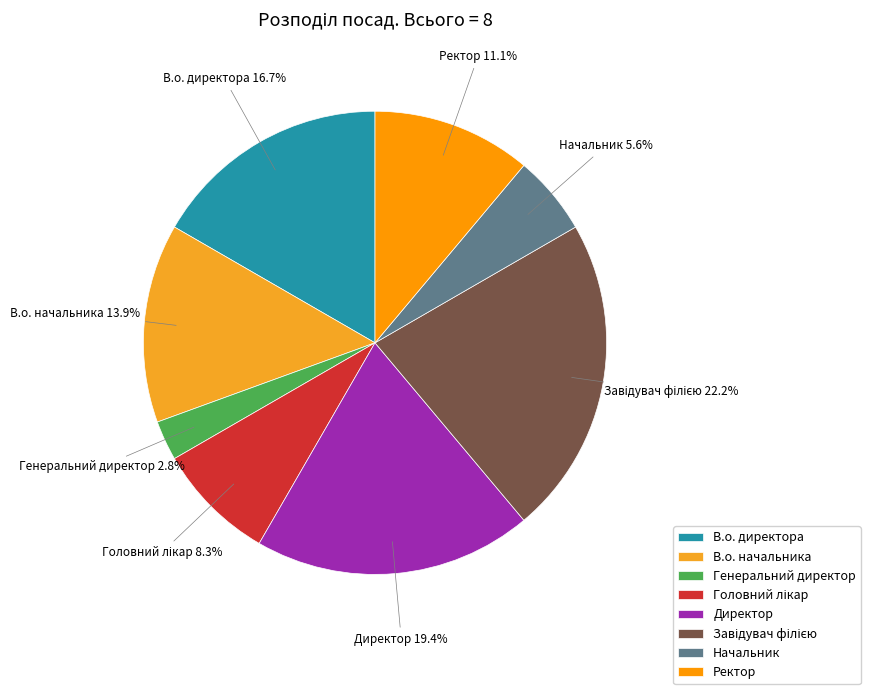

Approximately how many times larger is the value at В.о. директора compared to В.о. начальника?

1.2